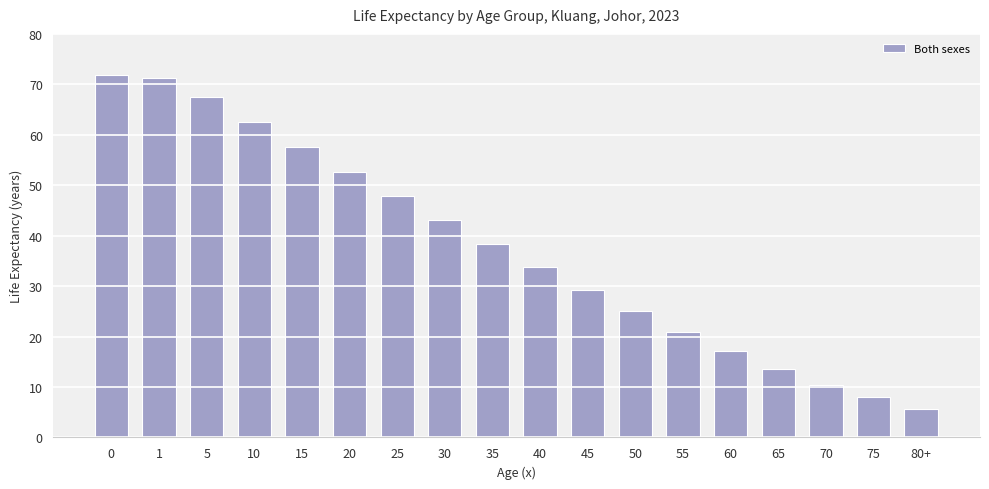

What is the sum of the values at 1 and 50?

96.3